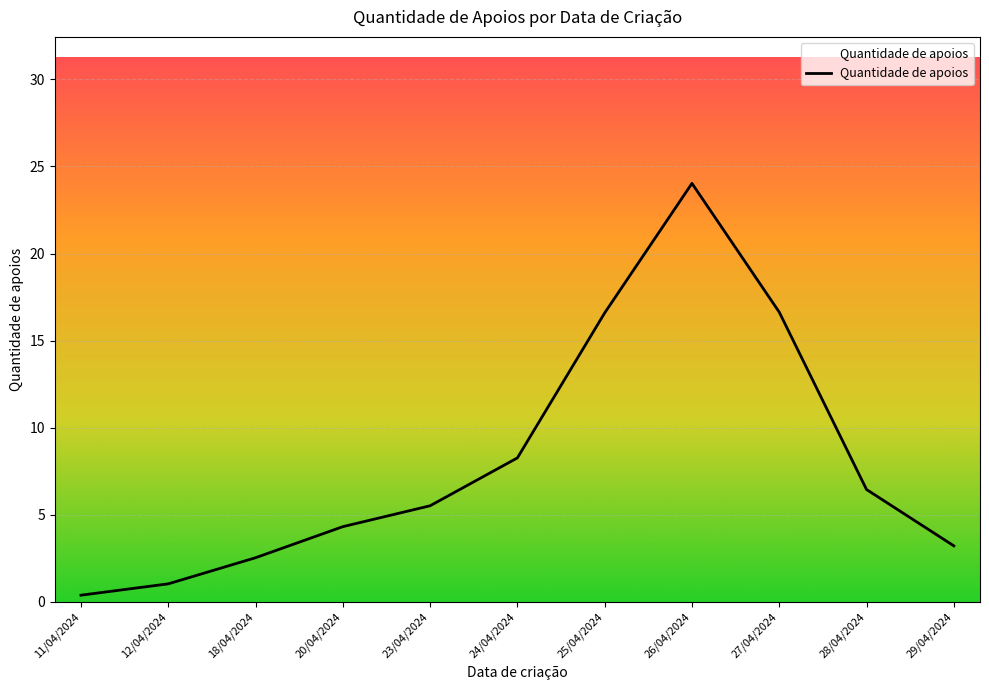

How many lines are shown in the chart?

1